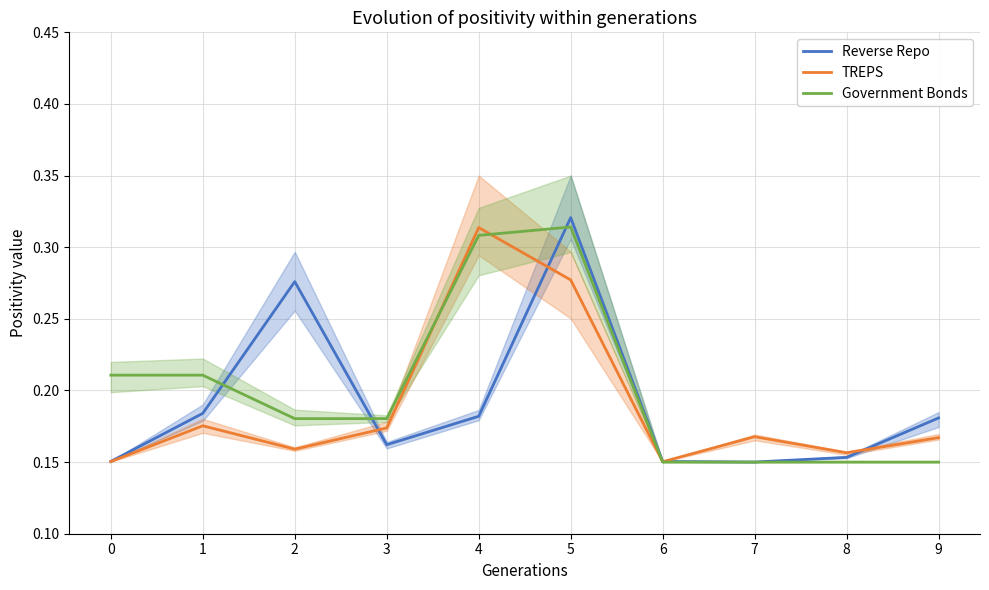

True or false: TREPS has more than 2 interior local peaks.

True